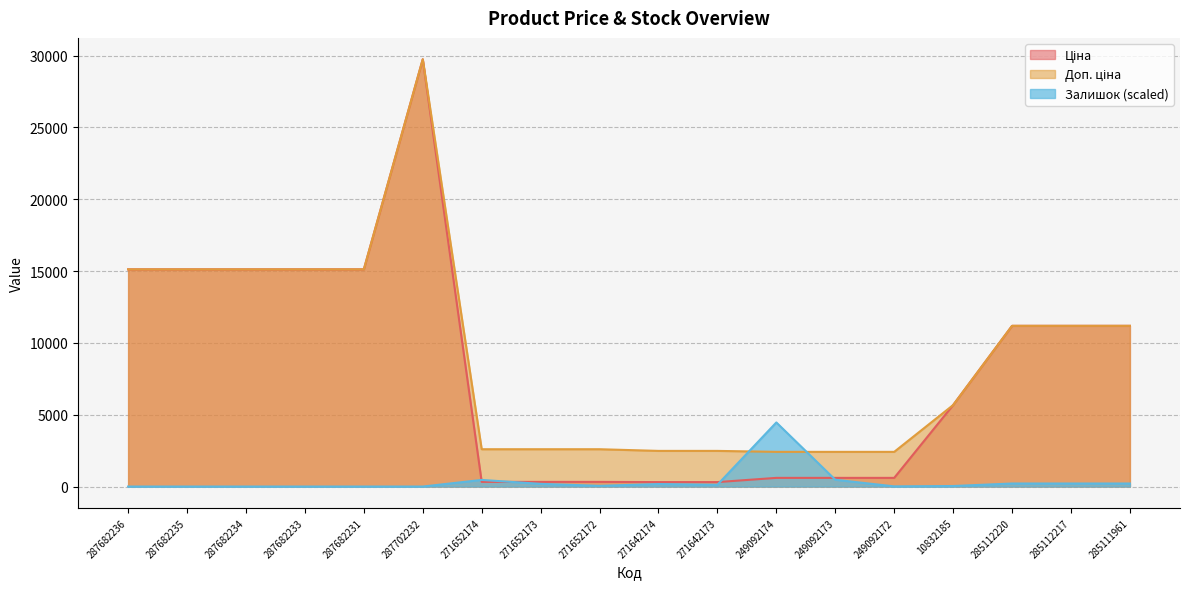

What is the difference between the maximum and second lowest values in the Залишок series?

4462.1